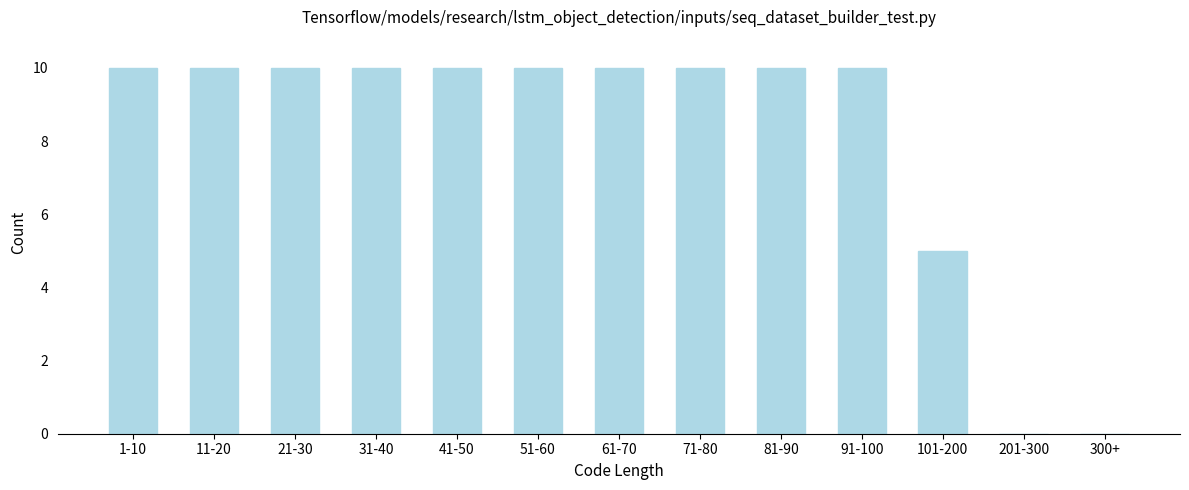

Reading left to right, transcribe all the data shown in this chart.

1-10=10	11-20=10	21-30=10	31-40=10	41-50=10	51-60=10	61-70=10	71-80=10	81-90=10	91-100=10	101-200=5	201-300=0	300+=0